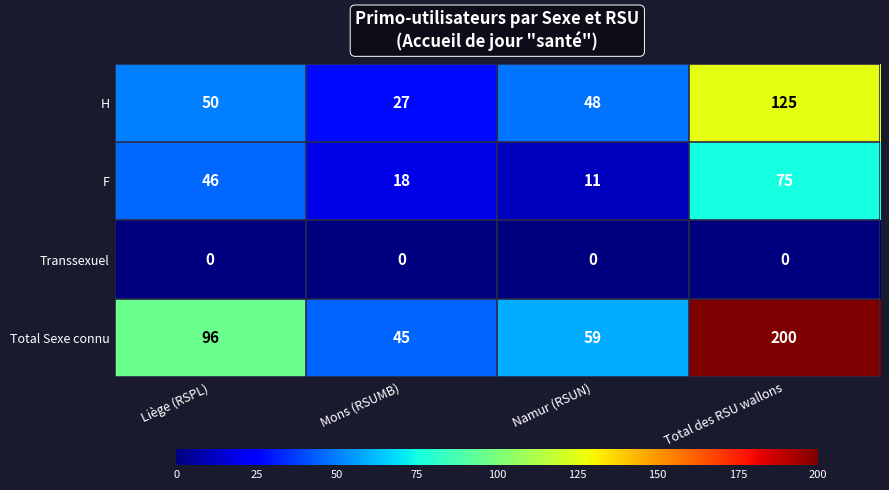

Which series has the largest range (max minus min)?

Total Sexe connu